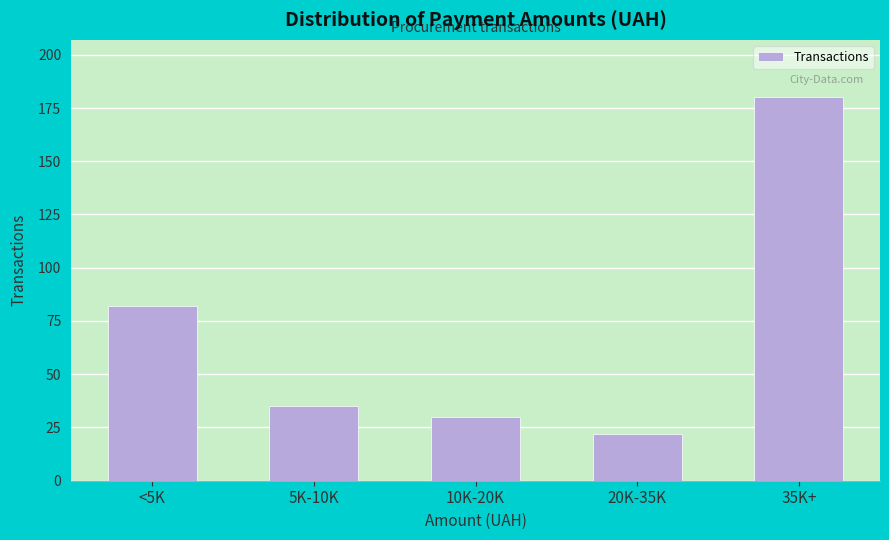

Reading left to right, extract all data points from this chart.

<5K=82	5K-10K=35	10K-20K=30	20K-35K=22	35K+=180